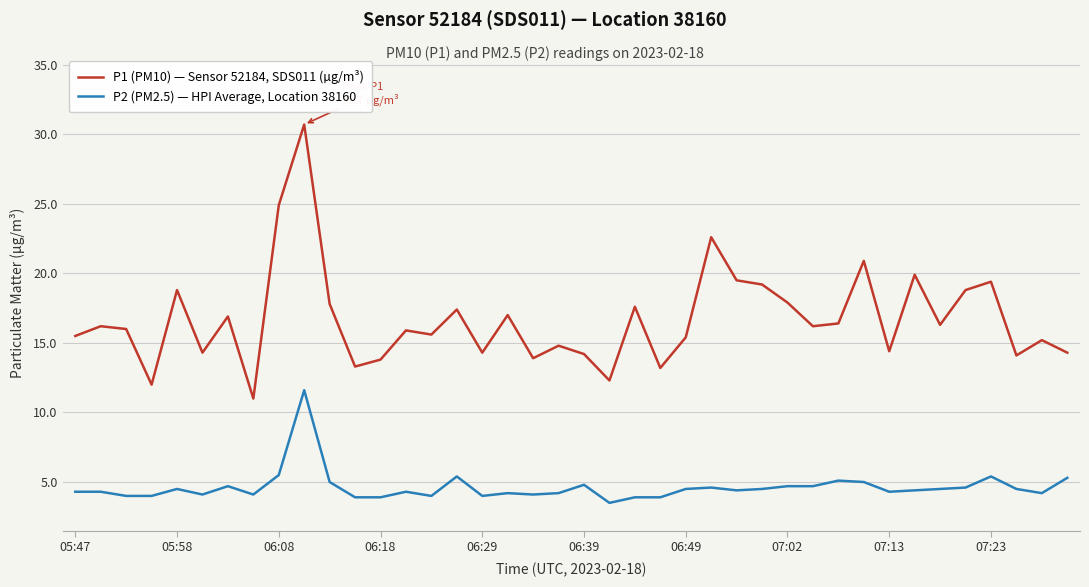

List the series in order of their overall mean, highest first.

P1 (PM10) — Sensor 52184, SDS011 (µg/m³), P2 (PM2.5) — HPI Average, Location 38160